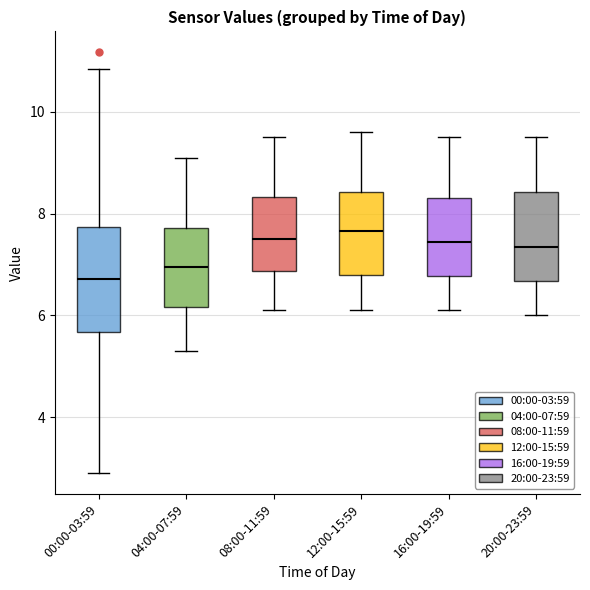

Reading left to right, read every box against the y-axis: the position of its median line, the range the box covers, and the ends of its whiskers. The values are not printed on the chart, so give them approximately, as read against the axis.

00:00-03:59: median 6.8, box 5.6 to 7.8, whiskers 3.0 to 10.8
04:00-07:59: median 7.0, box 6.2 to 7.8, whiskers 5.4 to 9.2
08:00-11:59: median 7.6, box 6.8 to 8.4, whiskers 6.2 to 9.6
12:00-15:59: median 7.6, box 6.8 to 8.4, whiskers 6.2 to 9.6
16:00-19:59: median 7.4, box 6.8 to 8.4, whiskers 6.2 to 9.6
20:00-23:59: median 7.4, box 6.6 to 8.4, whiskers 6.0 to 9.6